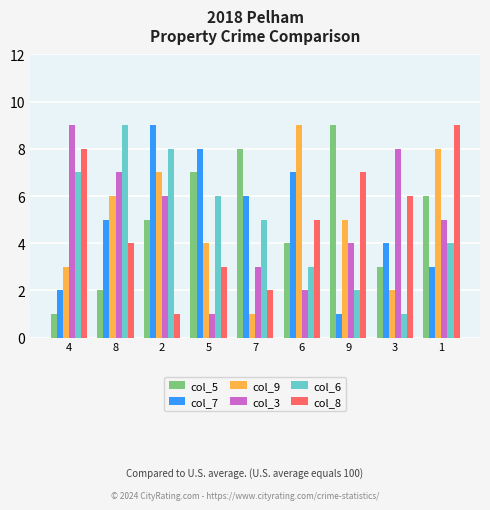

How many bars are there in each group?

6